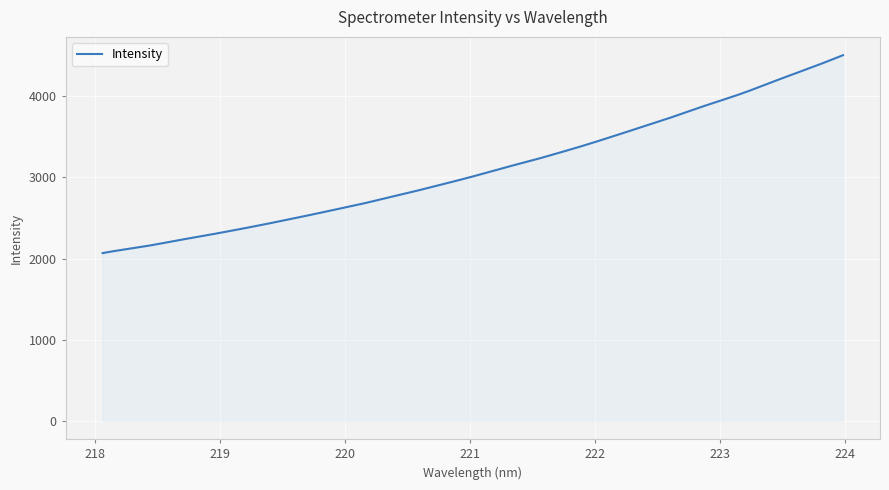

What is the difference between the maximum and minimum values?

2438.4